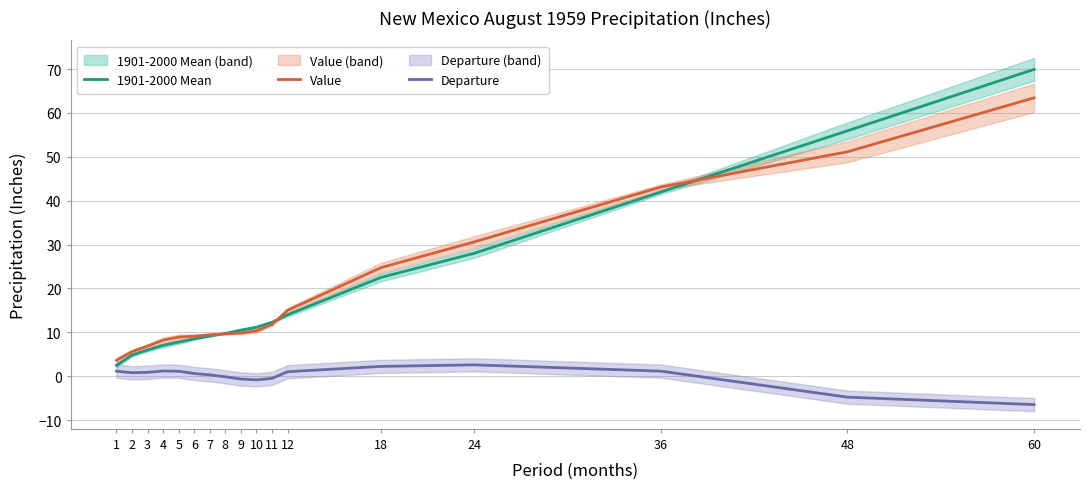

How many times do Value and 1901-2000 Mean cross each other?

3